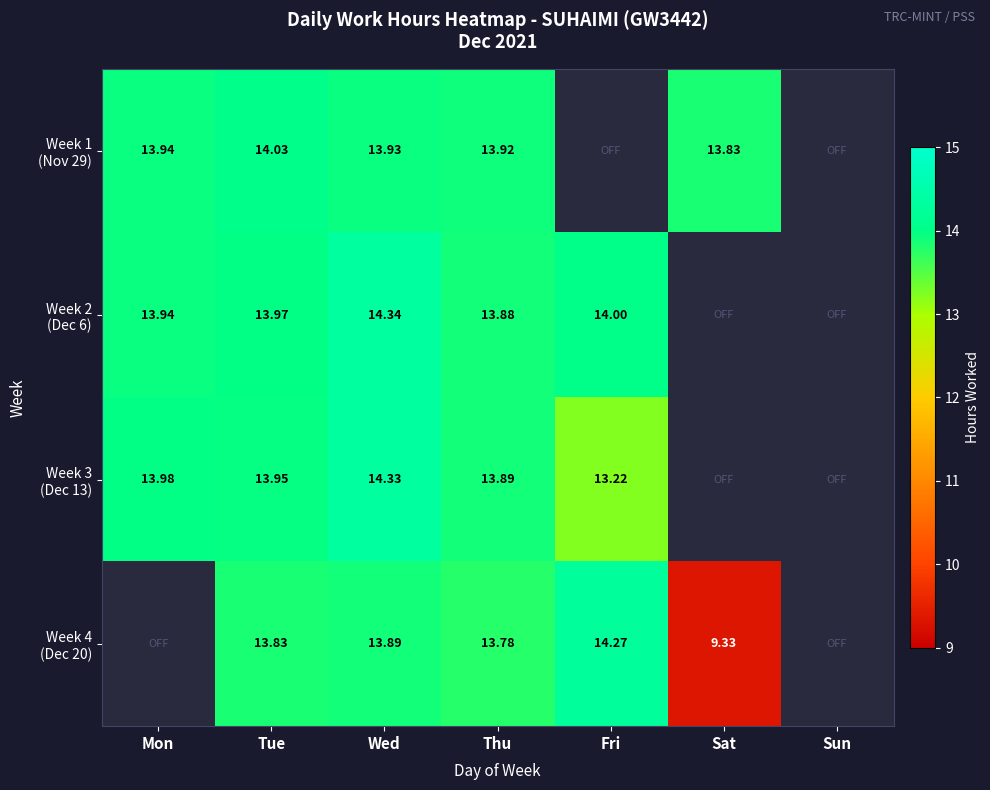

List the labels in order of Week 1 (Nov 29) value, smallest first.

Sat, Thu, Wed, Mon, Tue, Fri, Sun